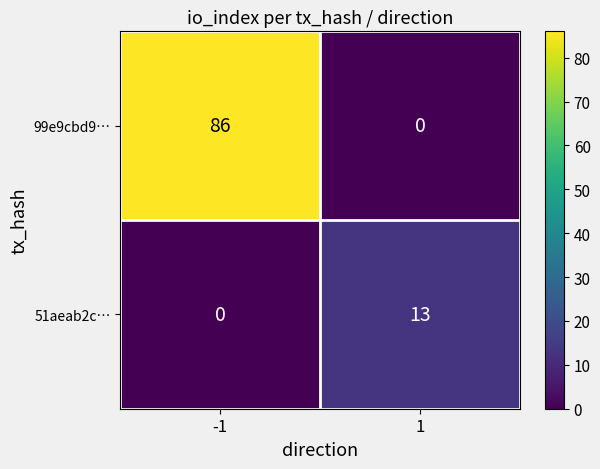

Read the 51aeab2c… value at 1, to the nearest 5.

15